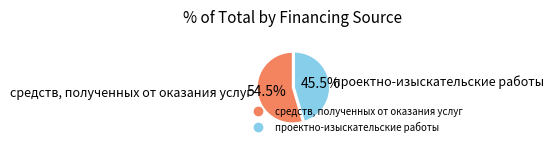

Is there any slice that represents more than half of the pie?

Yes